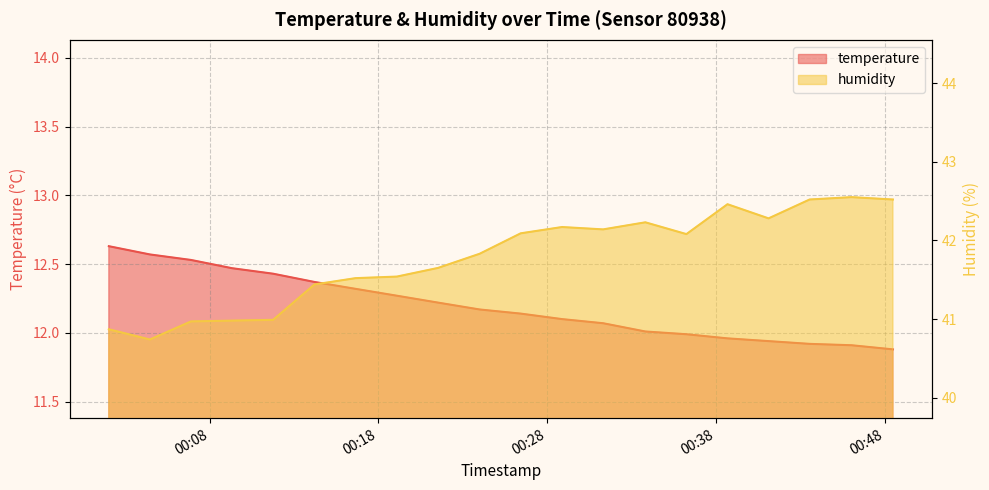

Is the value of temperature at 2023-06-04T00:26:26 greater than the value of humidity at 2023-06-04T00:43:33?

No